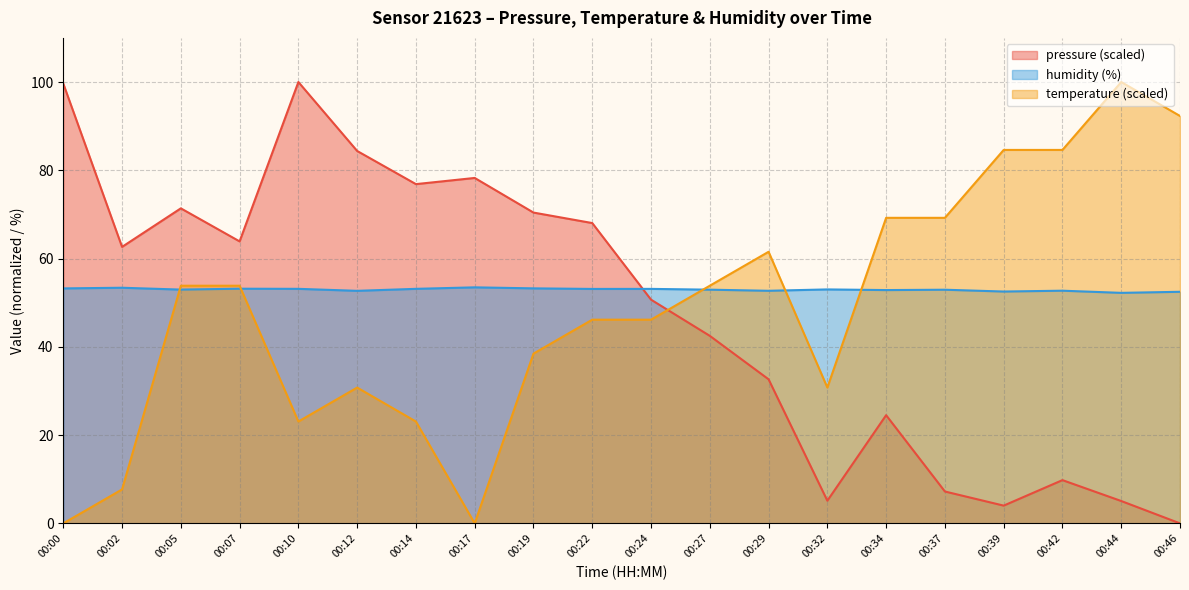

Where is the first local maximum for pressure?

00:05